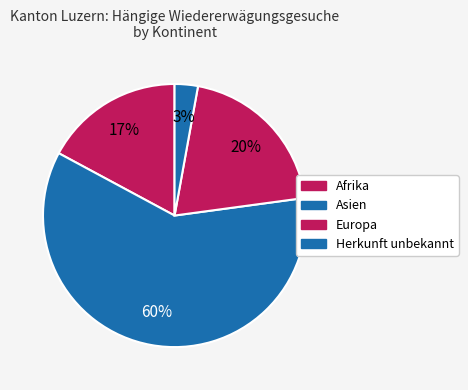

How many segments does this pie chart have?

4